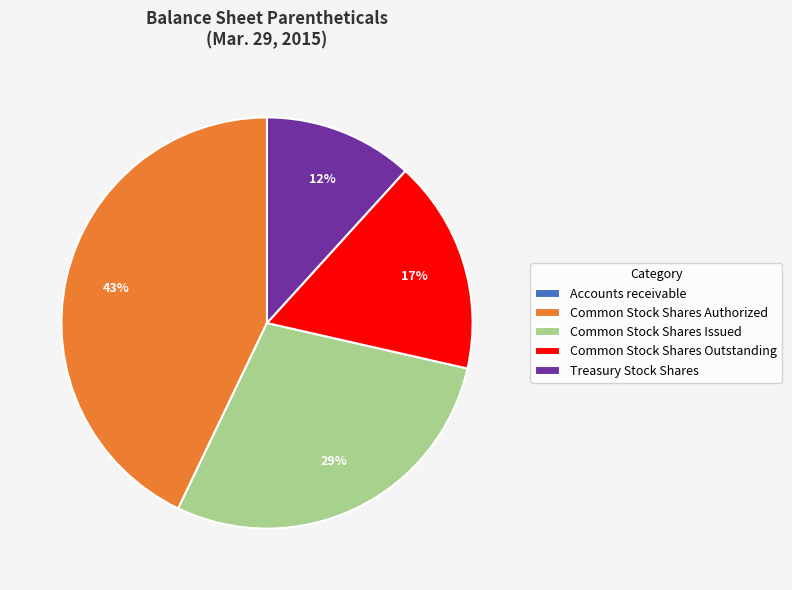

Do Common Stock Shares Outstanding and Common Stock Shares Authorized together represent more than half of the pie?

Yes